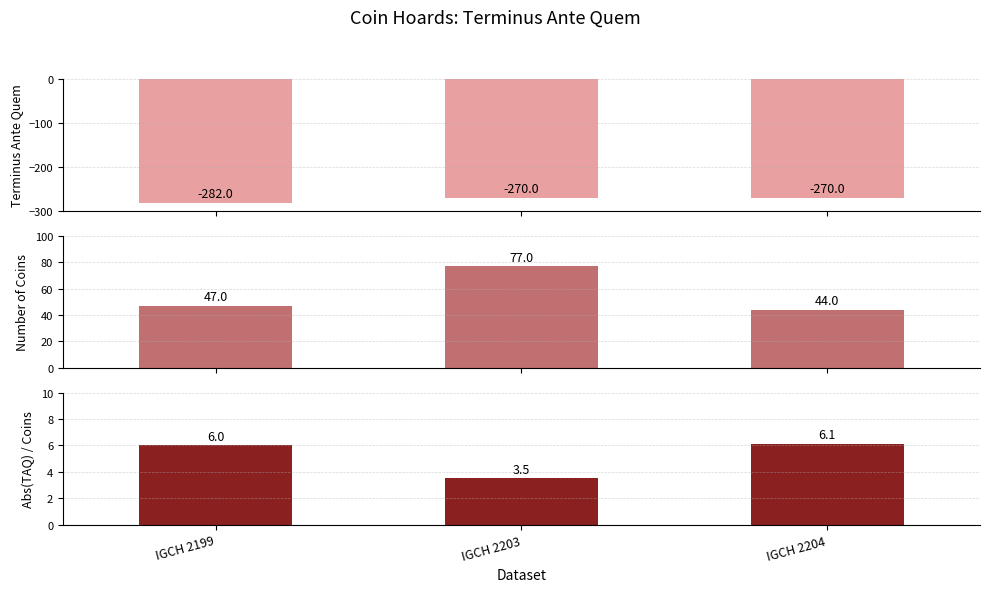

Which series has the largest total across all categories?

Number of Coins